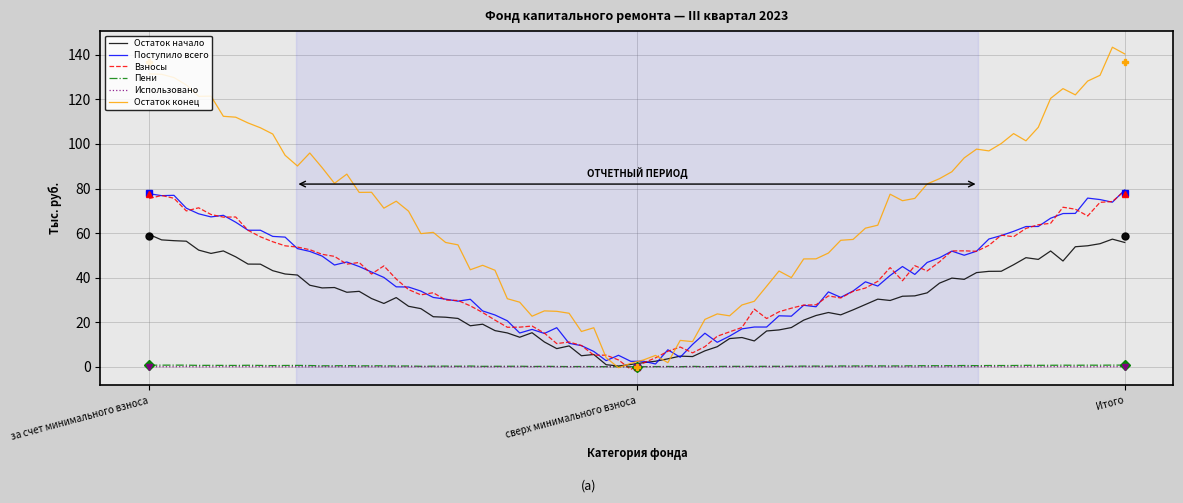

What is the sum of the Остаток начало values at за счет минимального взноса and Итого?

115.1